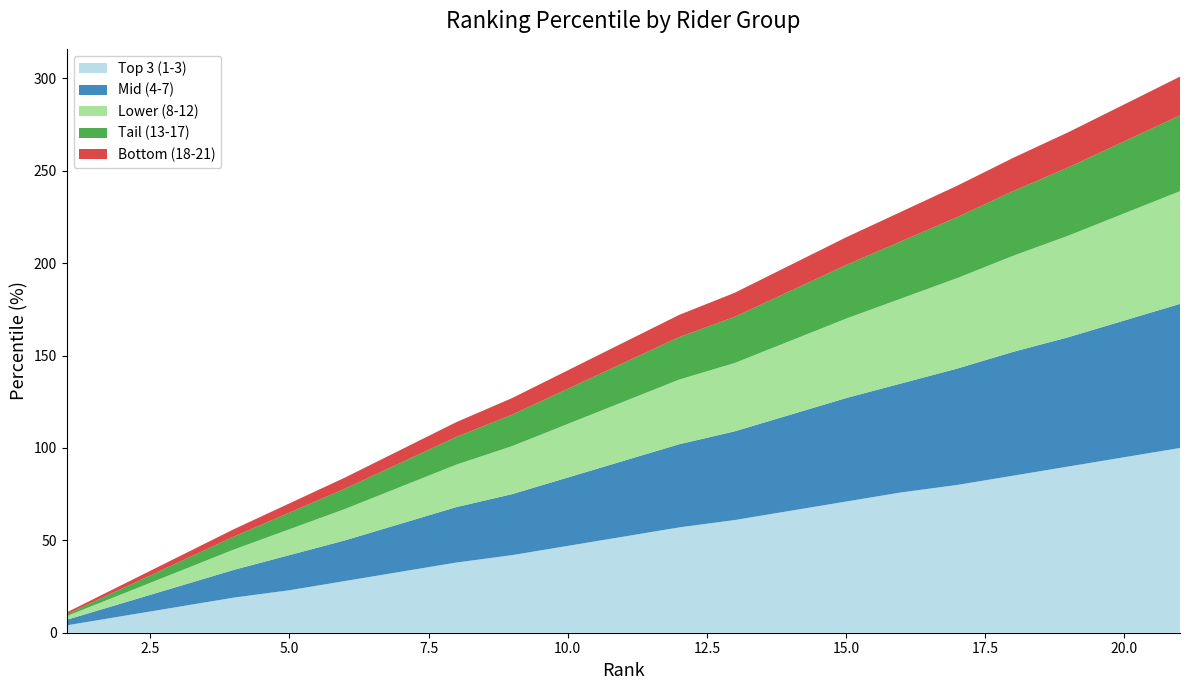

Reading left to right, list all the values displayed in this chart.

Top 3 (1-3): 1=4	2=9	3=14	4=19	5=23	6=28	7=33	8=38	9=42	10=47	11=52	12=57	13=61	14=66	15=71	16=76	17=80	18=85	19=90	20=95	21=100
Mid (4-7): 1=3	2=7	3=11	4=15	5=19	6=22	7=26	8=30	9=33	10=37	11=41	12=45	13=48	14=52	15=56	16=59	17=63	18=67	19=70	20=74	21=78
Lower (8-12): 1=2	2=5	3=8	4=11	5=14	6=17	7=20	8=23	9=26	10=29	11=32	12=35	13=37	14=40	15=43	16=46	17=49	18=52	19=55	20=58	21=61
Tail (13-17): 1=1	2=3	3=5	4=7	5=9	6=11	7=13	8=15	9=17	10=19	11=21	12=23	13=25	14=27	15=29	16=31	17=33	18=35	19=37	20=39	21=41
Bottom (18-21): 1=1	2=2	3=3	4=4	5=5	6=6	7=7	8=8	9=9	10=10	11=11	12=12	13=13	14=14	15=15	16=16	17=17	18=18	19=19	20=20	21=21